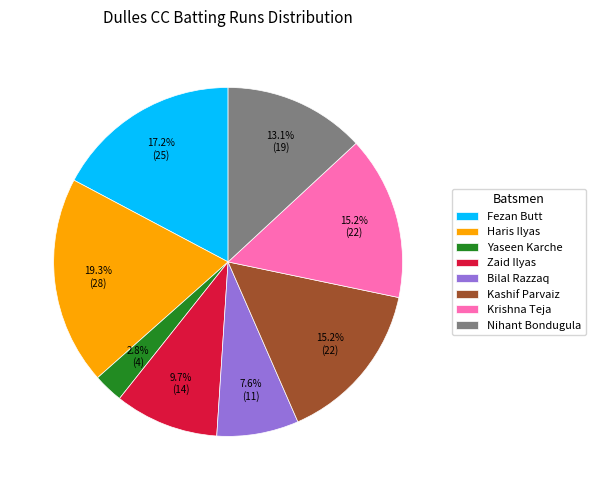

True or false: Fezan Butt accounts for 26% of the total.

False